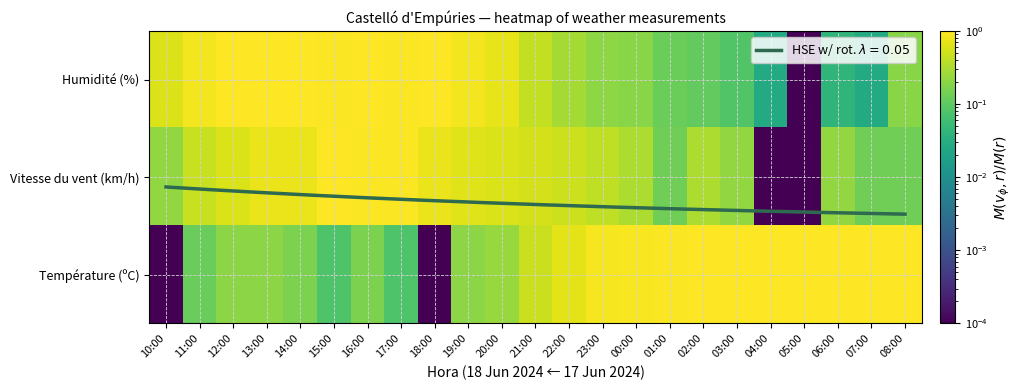

Where is Vitesse du vent (km/h) nearest to the value 0?

04:00